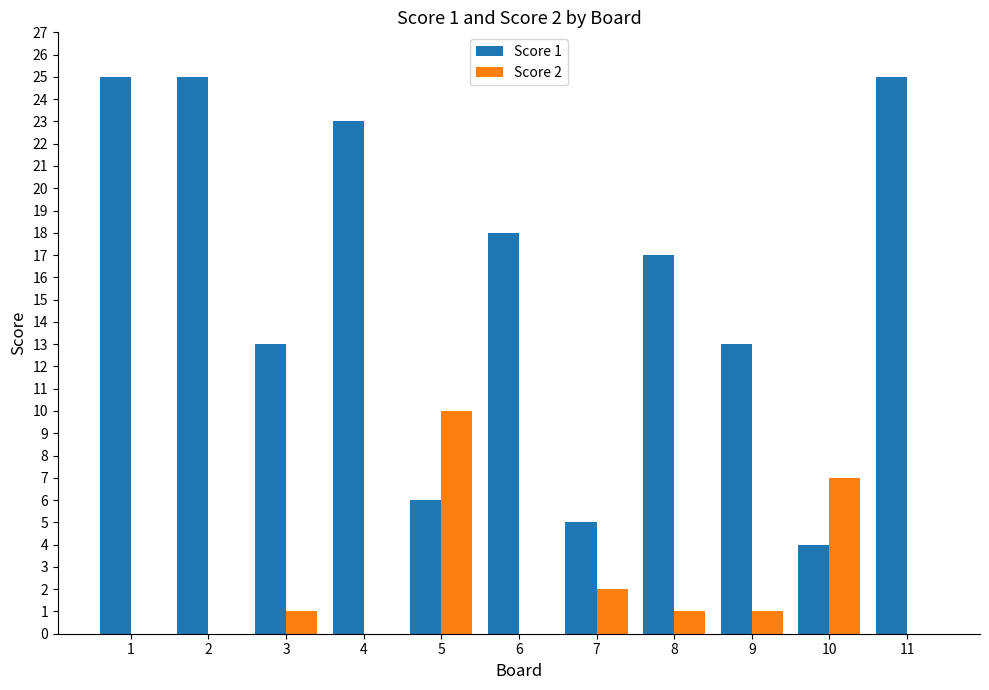

The value of Score 1 at 5 is 6. True or false?

True